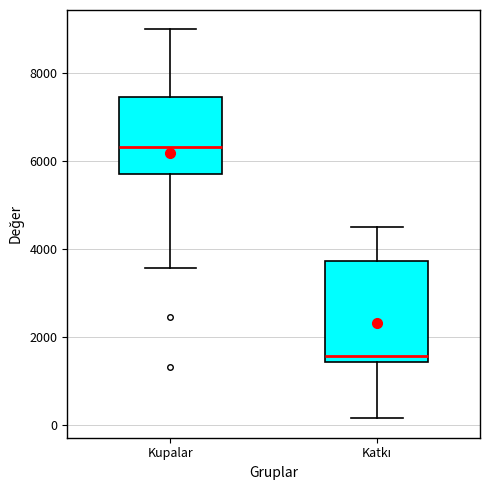

Which box's median line is the highest?

Kupalar